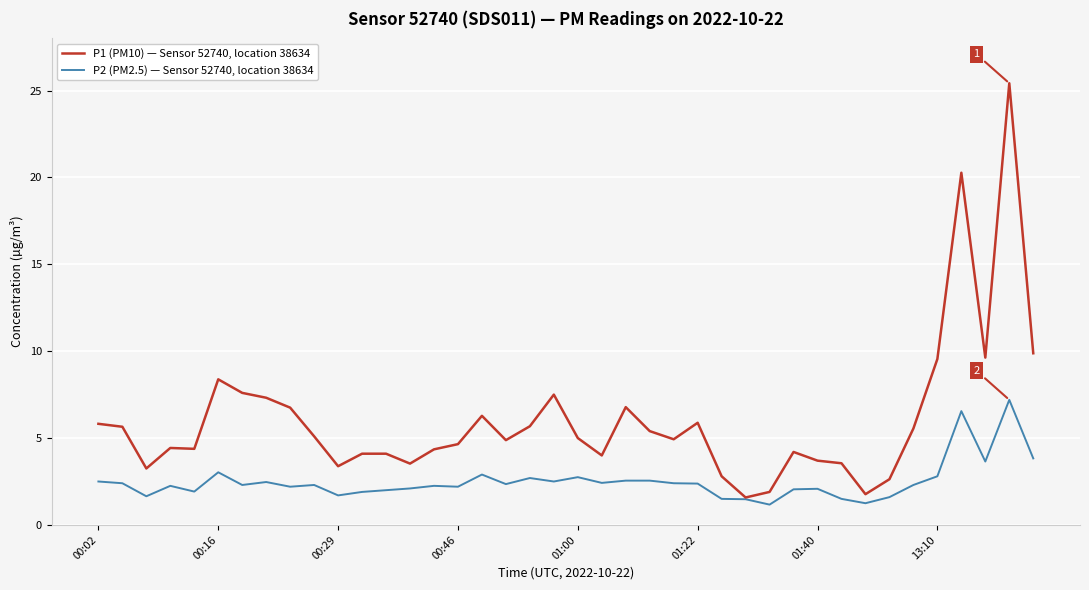

Which series has the largest total across all categories?

P1 (PM10) — Sensor 52740, location 38634